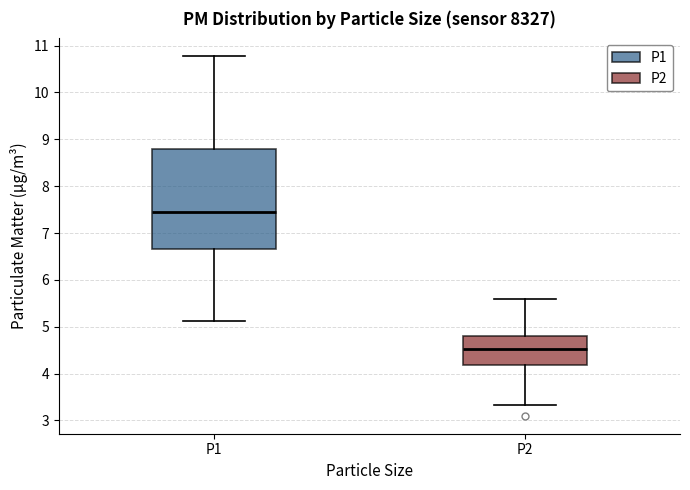

Where does the upper whisker of the box for P1 end on the y-axis? The values are not printed on the chart, so give them approximately, as read against the axis.

10.8